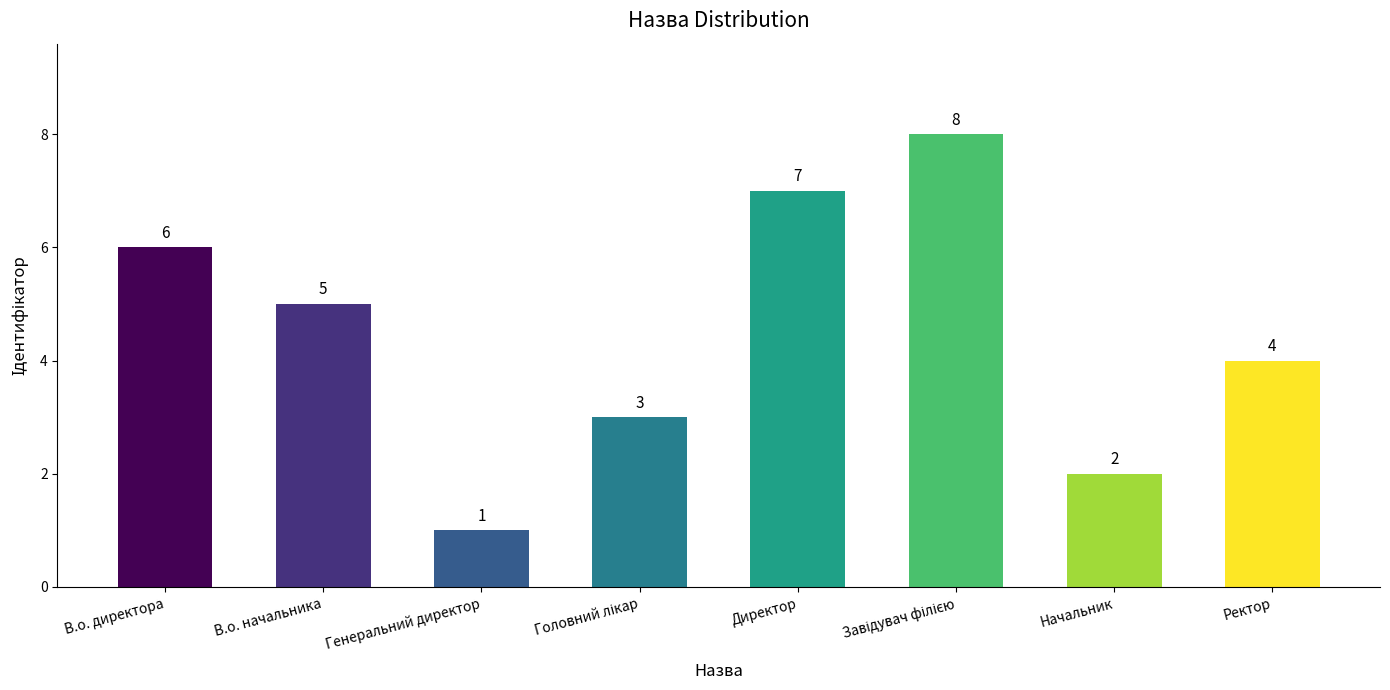

Reading right to left, transcribe all the data shown in this chart.

4	2	8	7	3	1	5	6